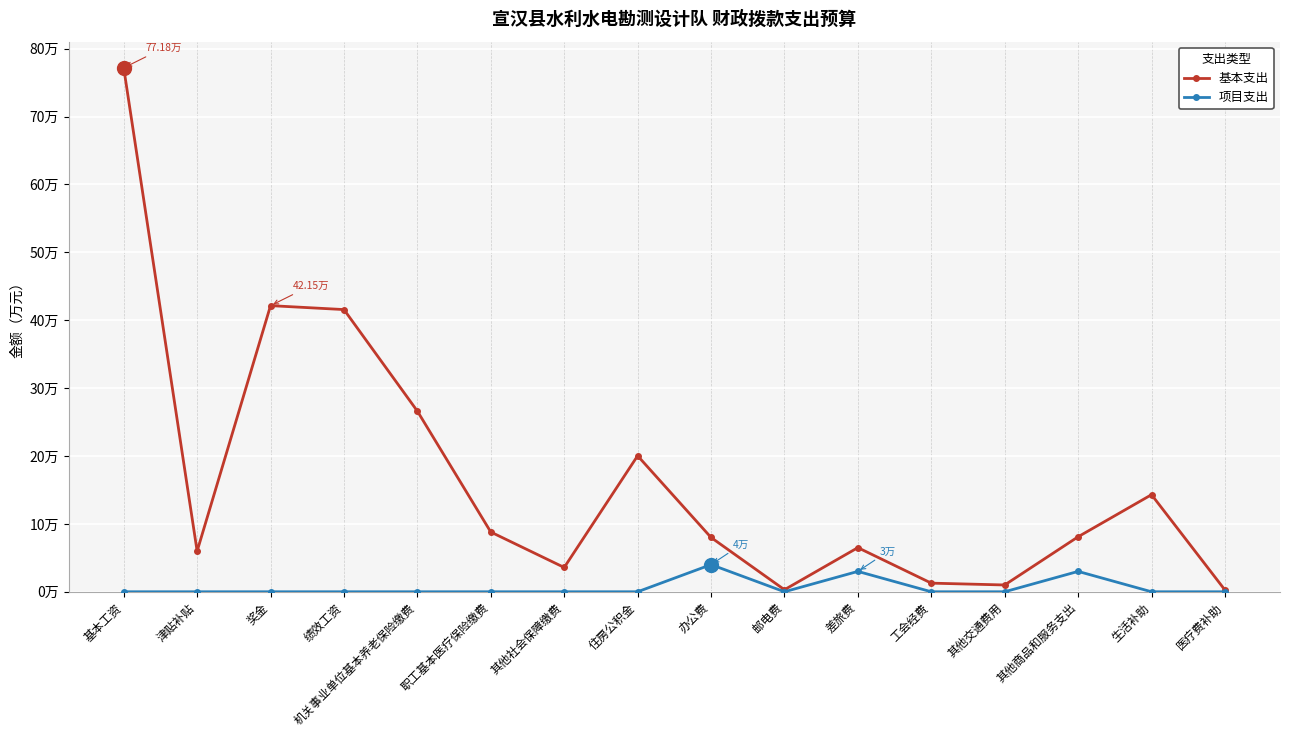

The value of 基本支出 at 奖金 is 16.4. True or false?

False